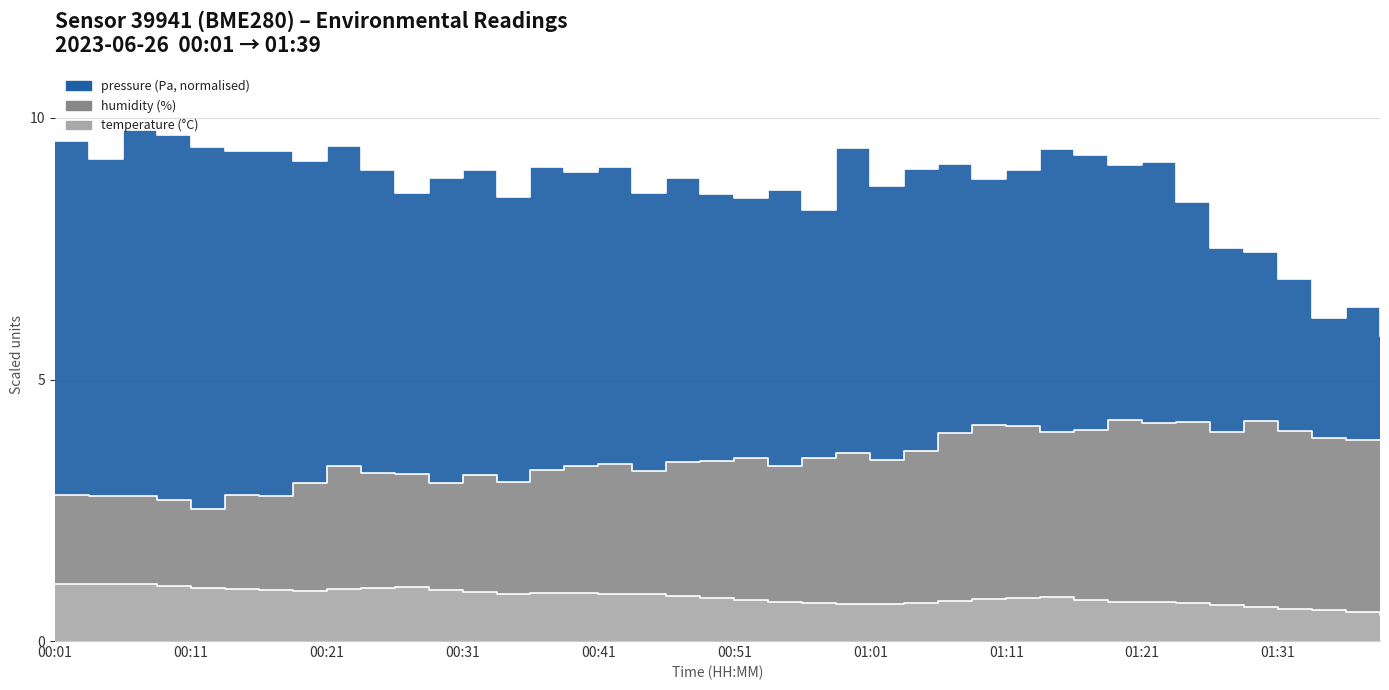

What is the label of the 2nd point from the right?

01:36